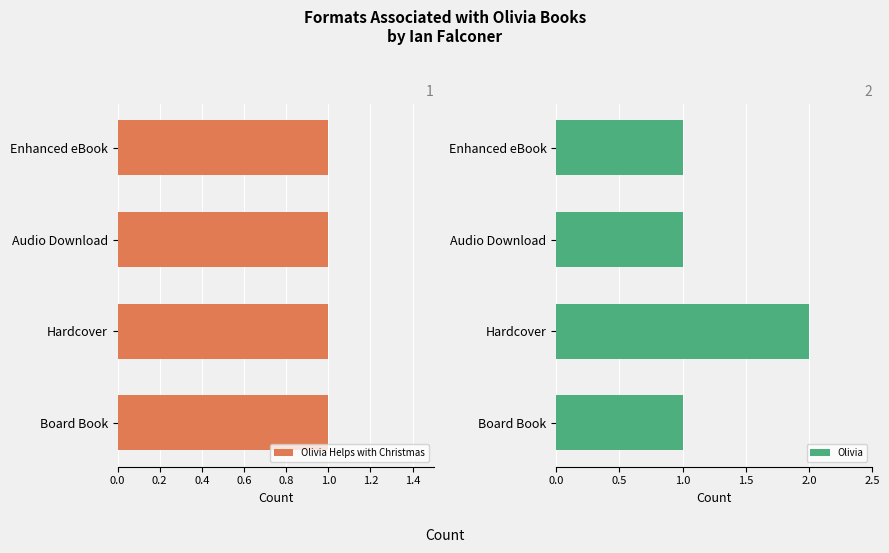

What is the sum of all Olivia values?

5